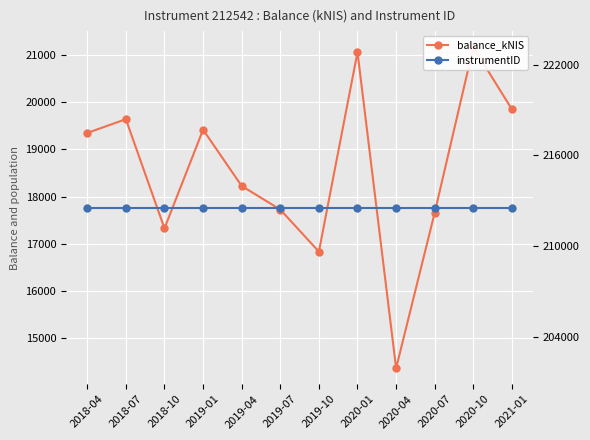

True or false: instrumentID has a value of 212542.0 at 2020-07.

True